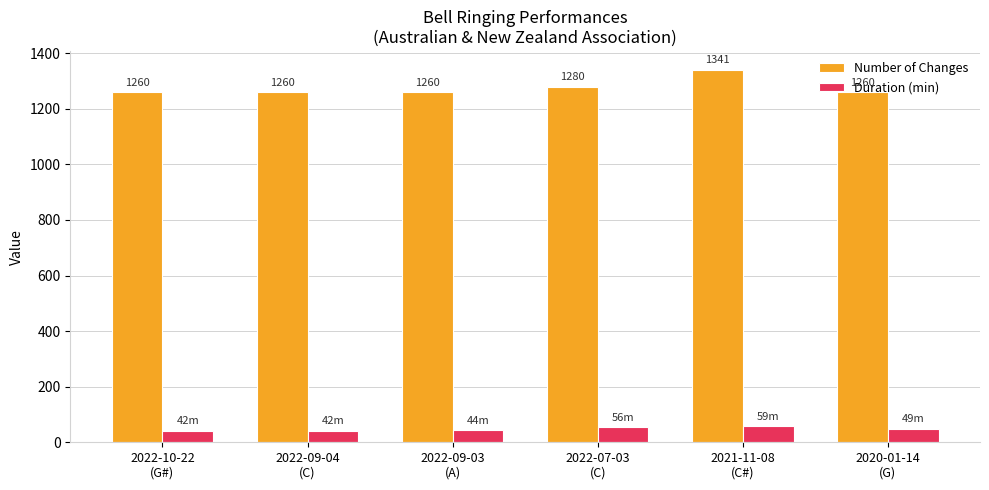

What is the difference between the maximum and second lowest values in the Duration (min) series?

17